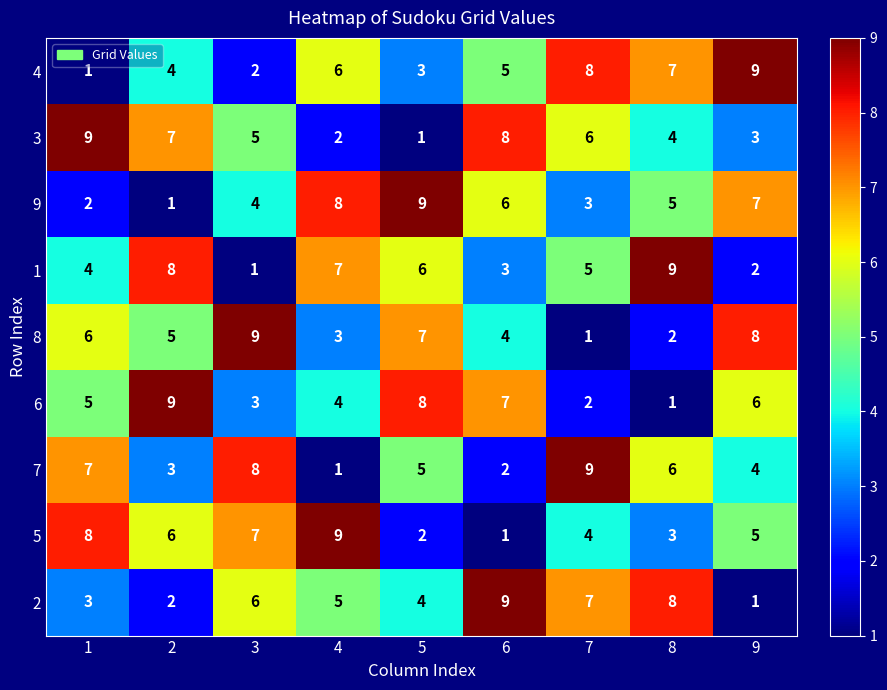

What is the maximum value for 3?

9